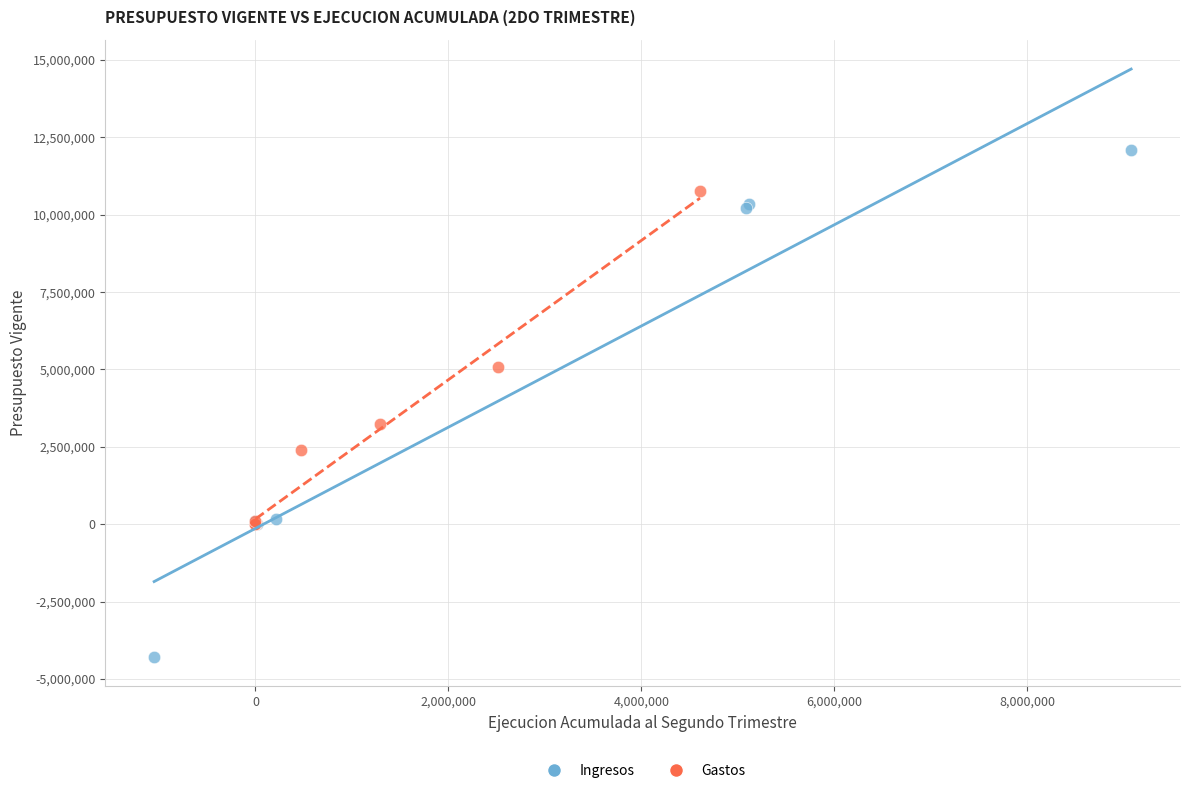

What are all the series names shown in the legend?

Ingresos, Gastos